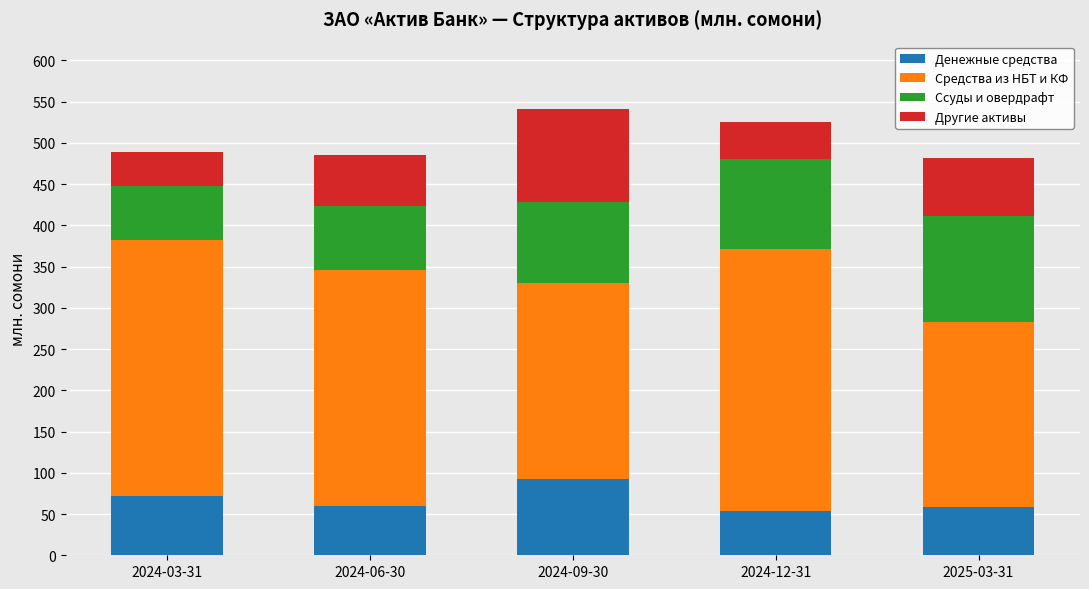

At which label does Денежные средства first exceed 59?

2024-03-31